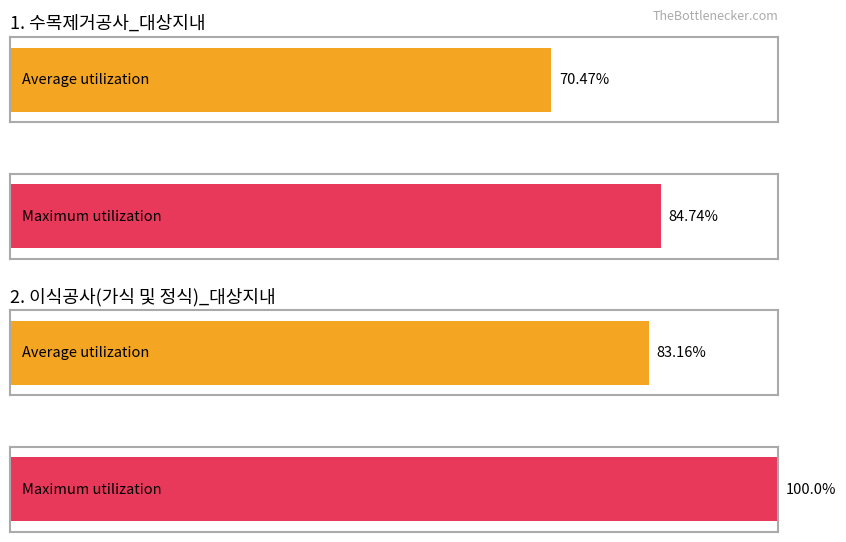

What are all the series names shown in the legend?

Average utilization, Maximum utilization